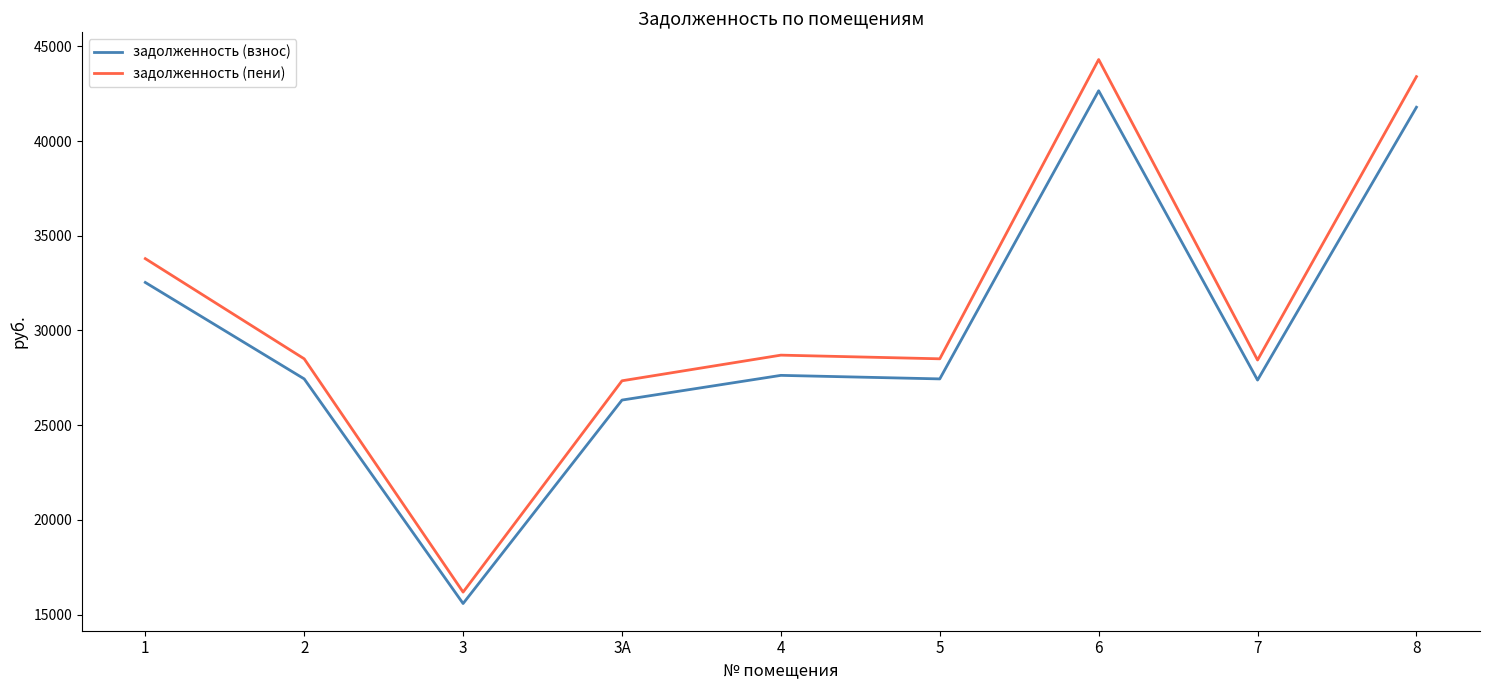

True or false: задолженность (взнос) and задолженность (пени) cross at least once.

False